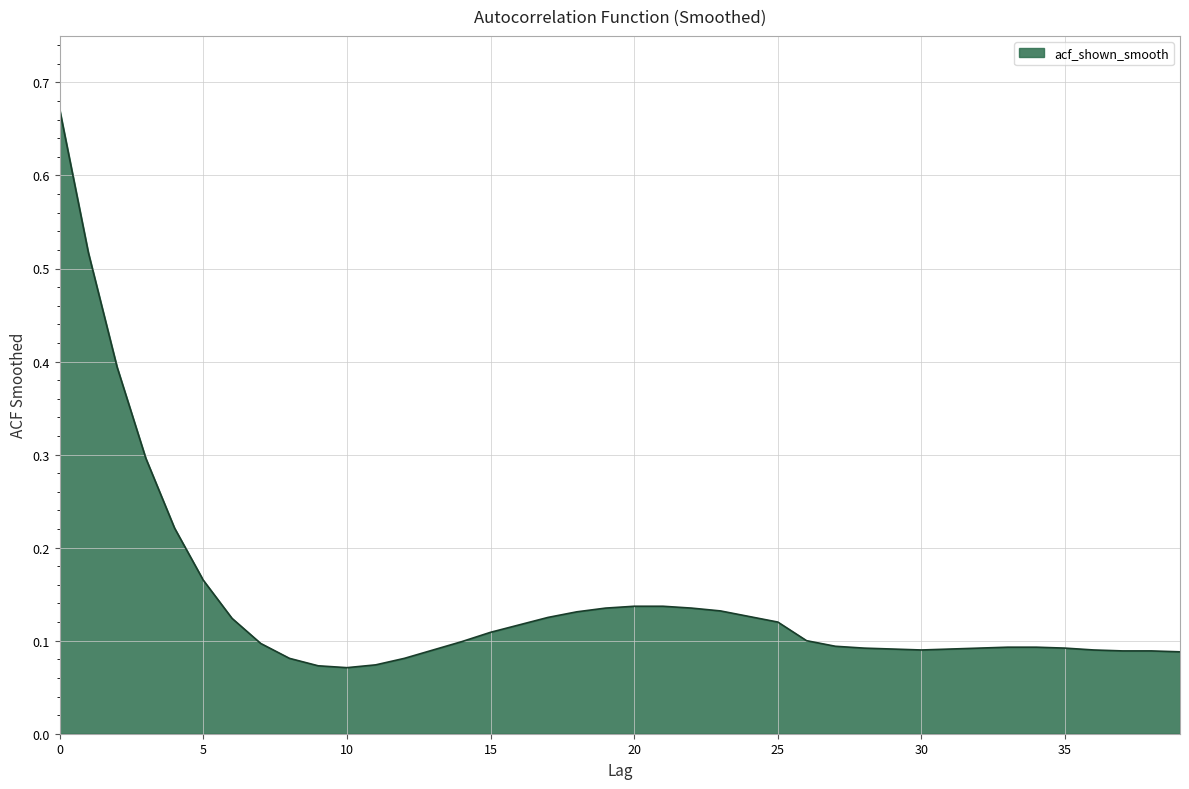

What is the difference between the maximum and minimum values?

0.6